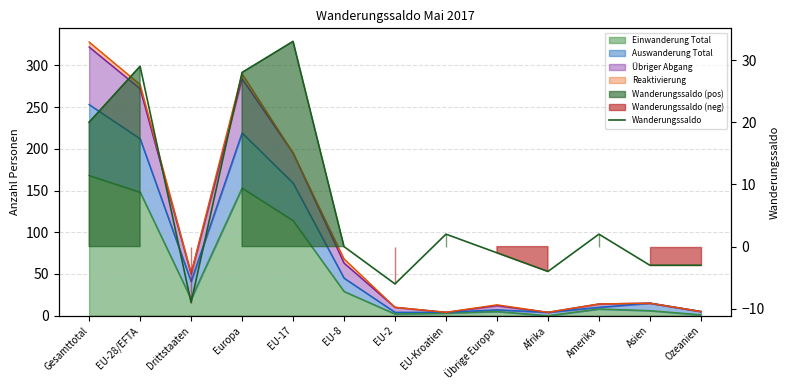

Is it true that the value at Amerika is 2?

True